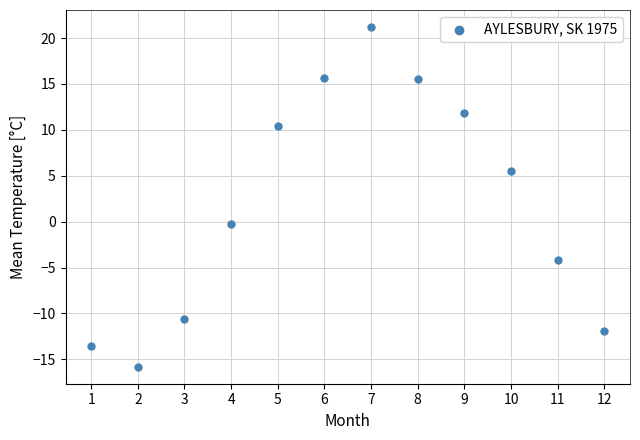

What is the range of Y values (max minus min)?

37.0